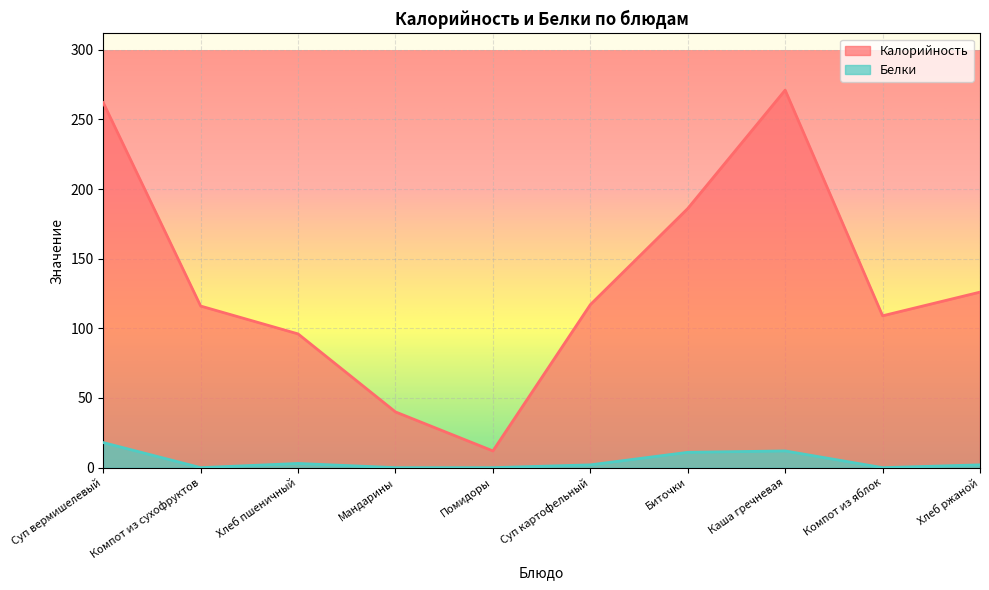

What is the approximate value of Белки at Суп вермишелевый?

18